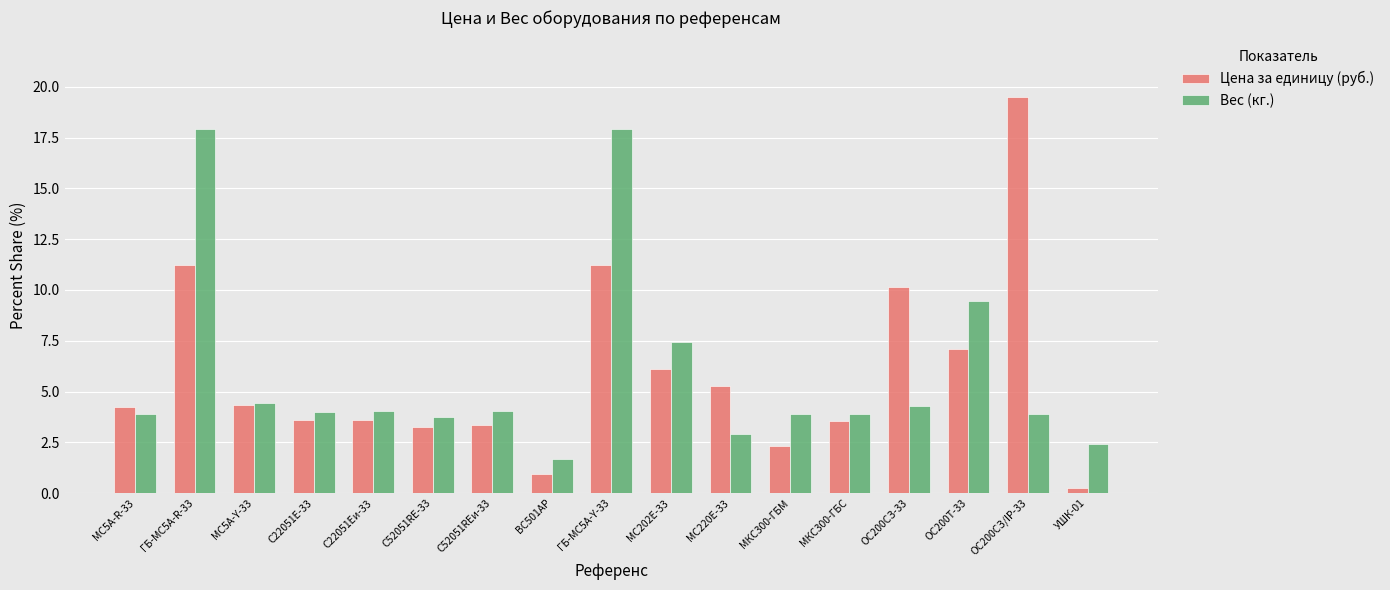

What is the maximum value shown in the chart?

19.5